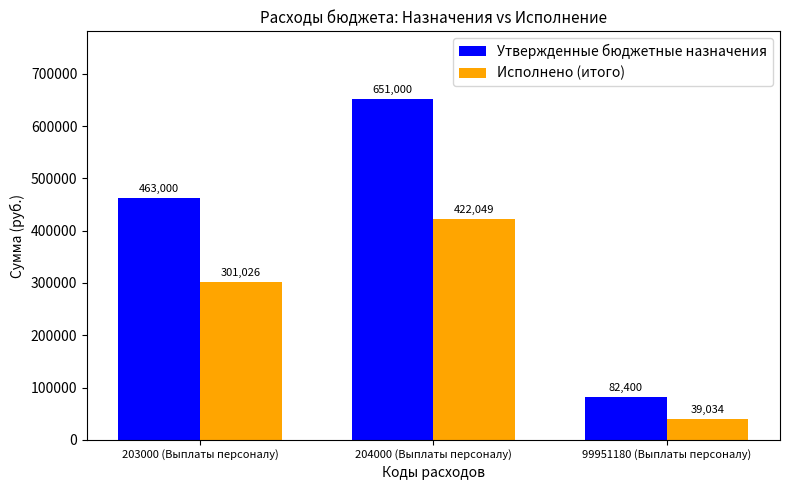

What is the value of the Исполнено (итого) bar at the 1st from the left?

301026.1